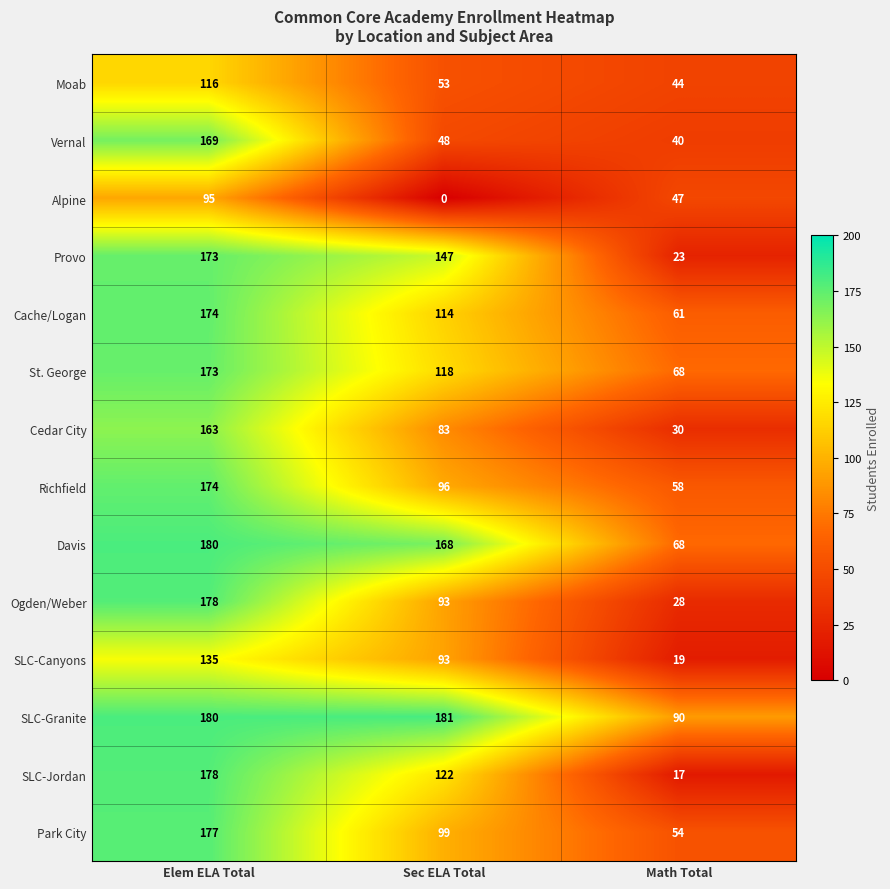

At which category is the sum across all series the highest?

Elem ELA Total